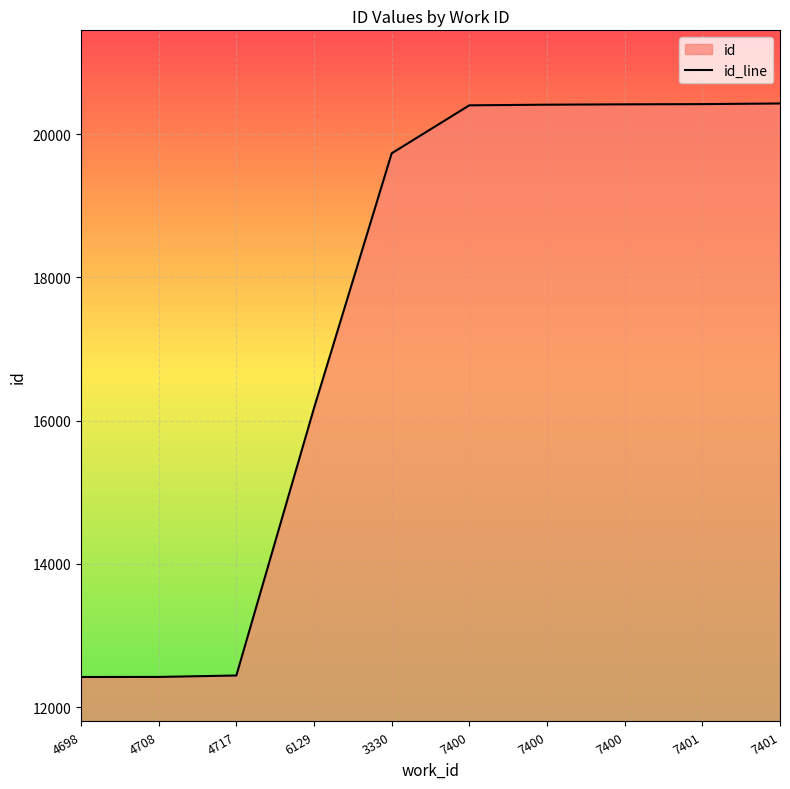

What is the label of the 6th point from the left?

7400